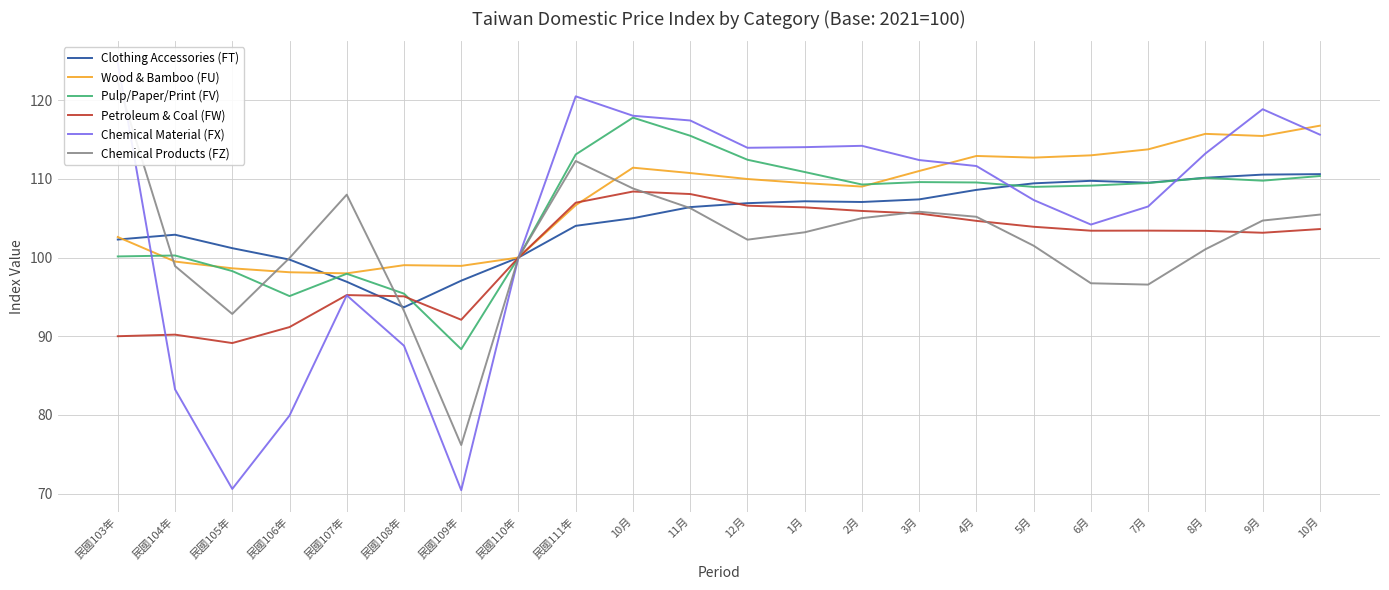

What is the label of the 20th point from the left?

8月